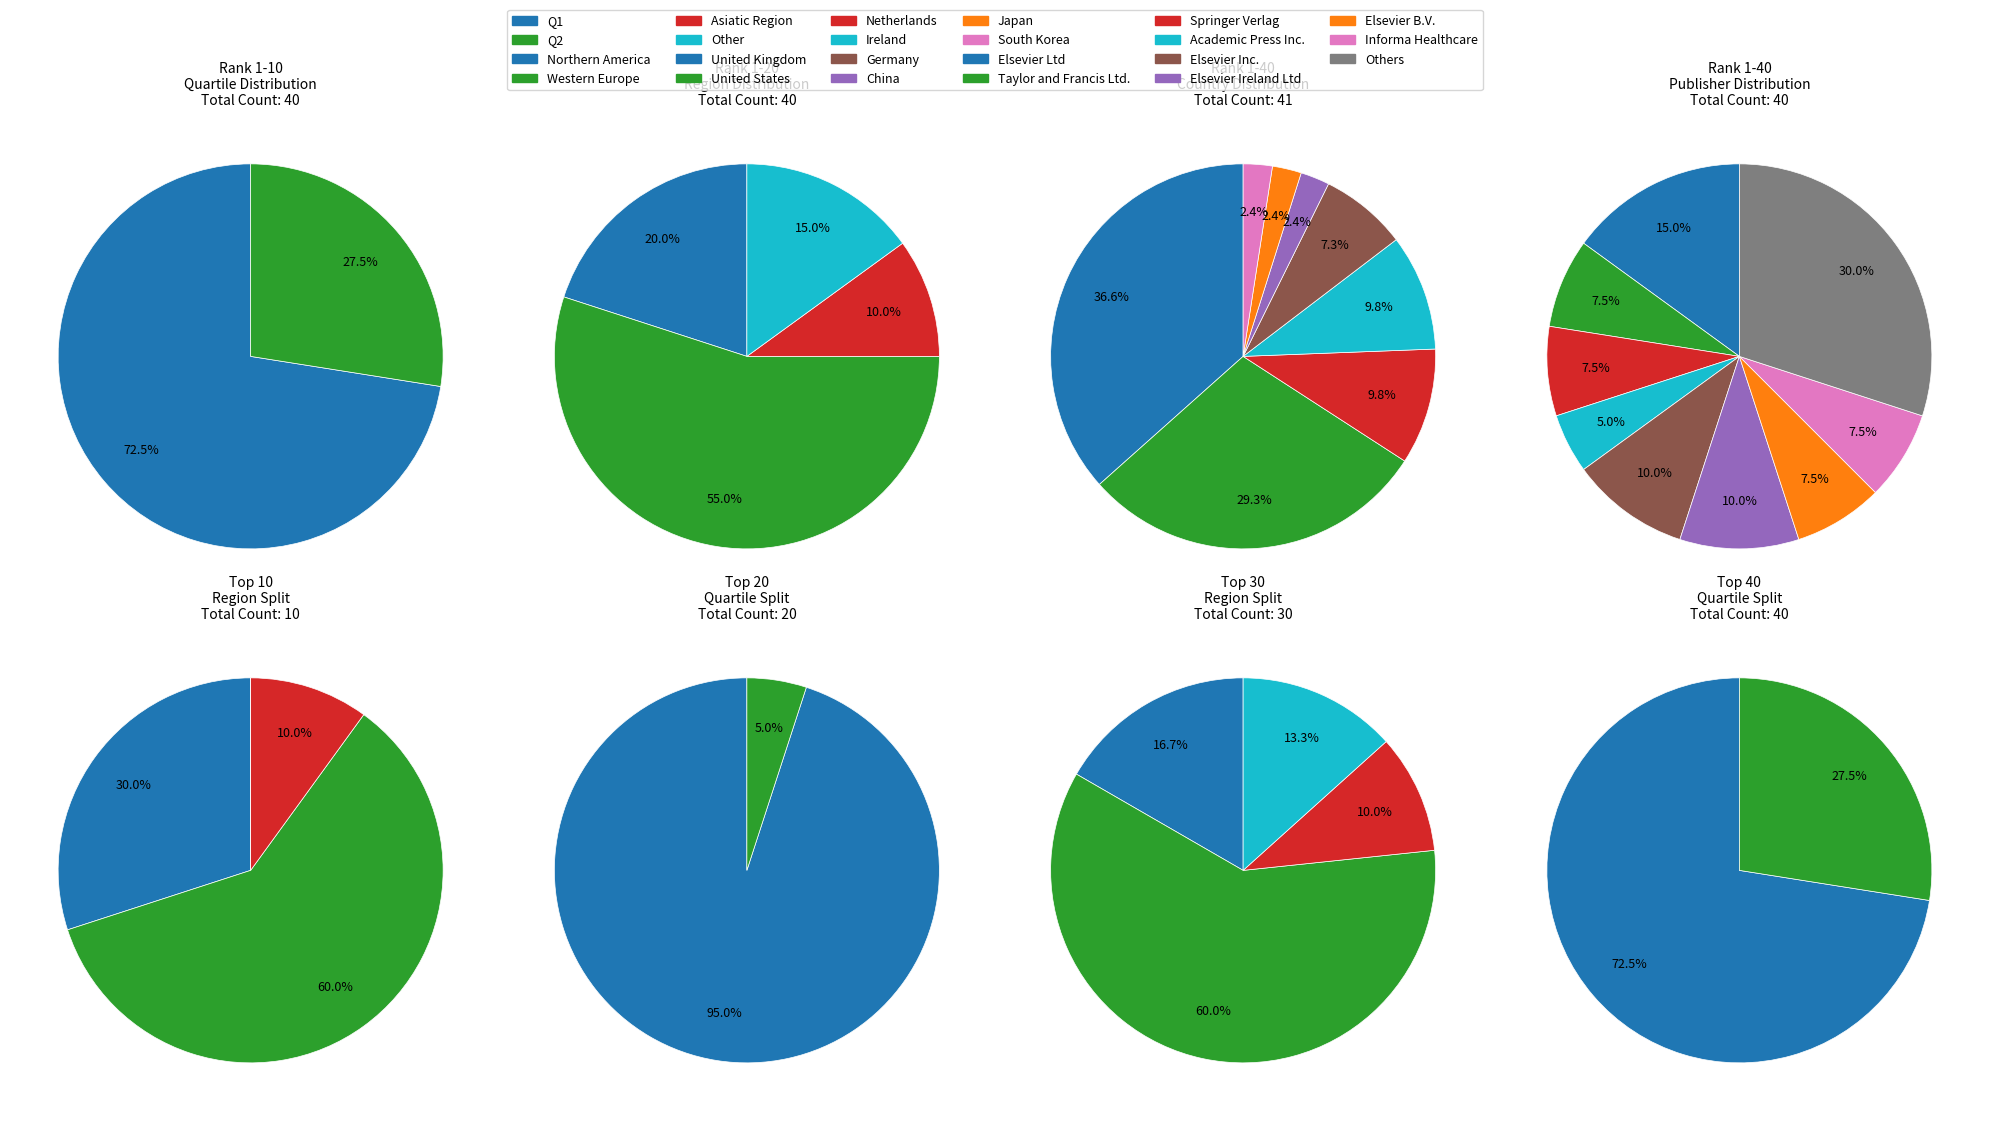

Between Q1 and Q2, which is larger?

Q1